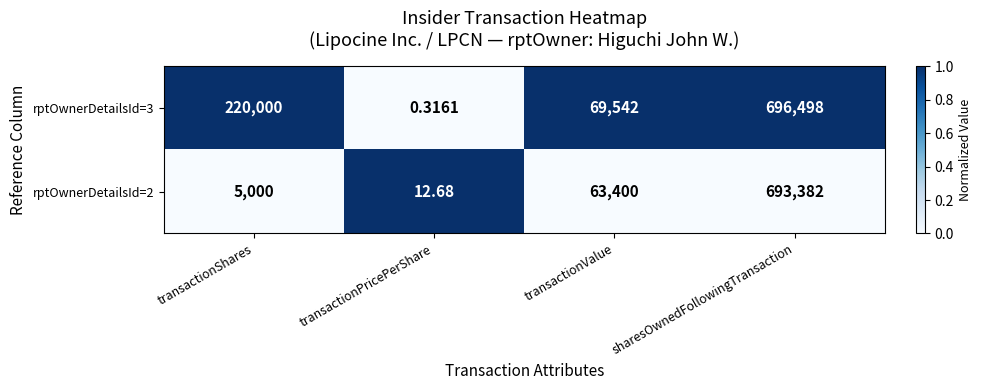

Rank the categories by rptOwnerDetailsId=2 value from highest to lowest.

sharesOwnedFollowingTransaction, transactionValue, transactionShares, transactionPricePerShare